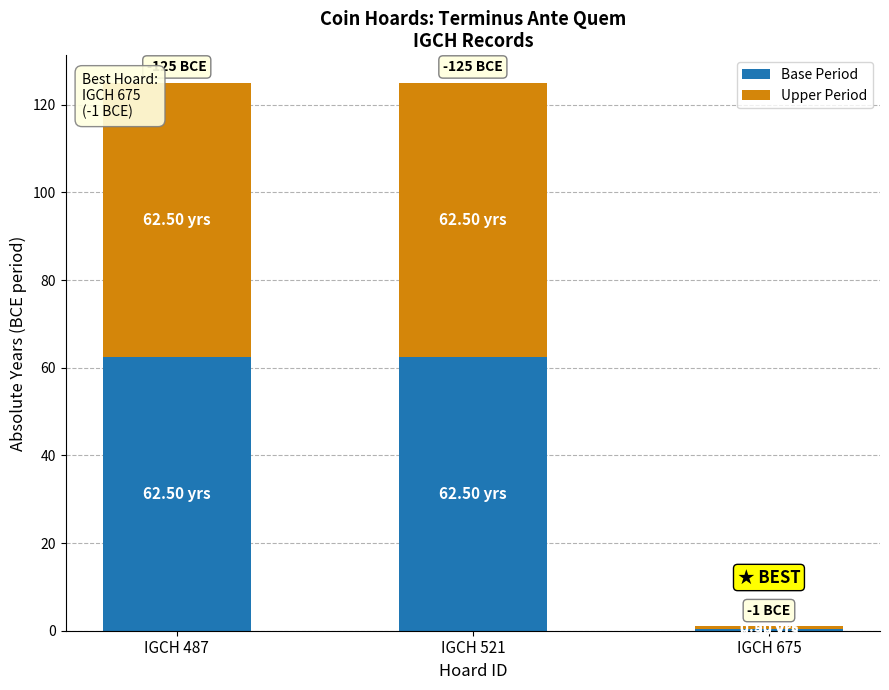

At which label does Base Period first exceed 62?

IGCH 487